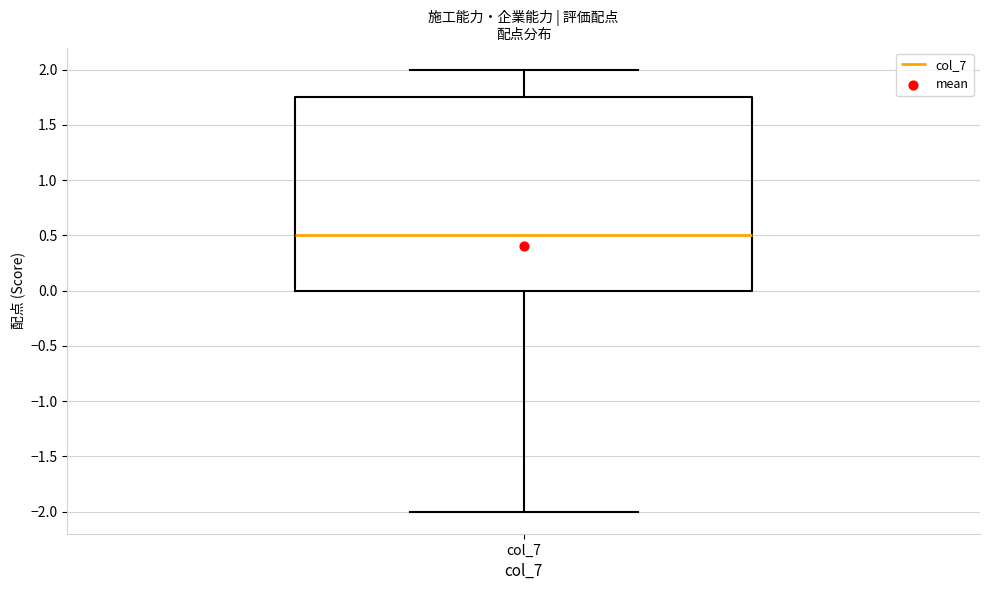

Read this box plot against the y-axis: the position of the median line, the range covered by the box, and the ends of both whiskers. The values are not printed on the chart, so give them approximately, as read against the axis.

median 0.50, box 0.00 to 1.75, whiskers -2.00 to 2.00